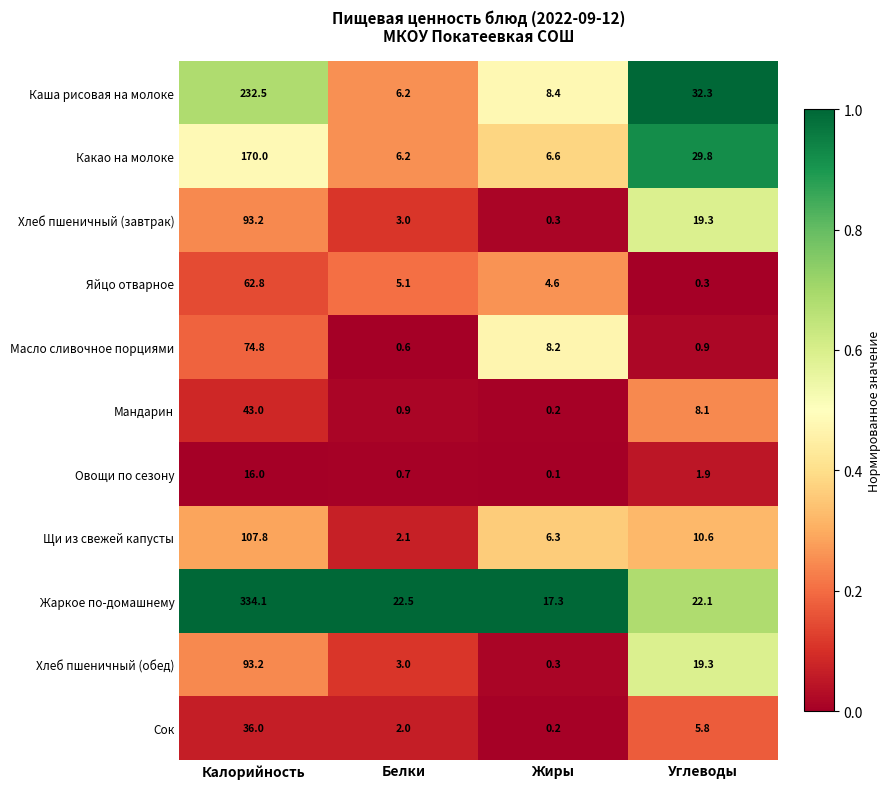

What is the difference between the Мандарин values at Углеводы and Калорийность?

34.9